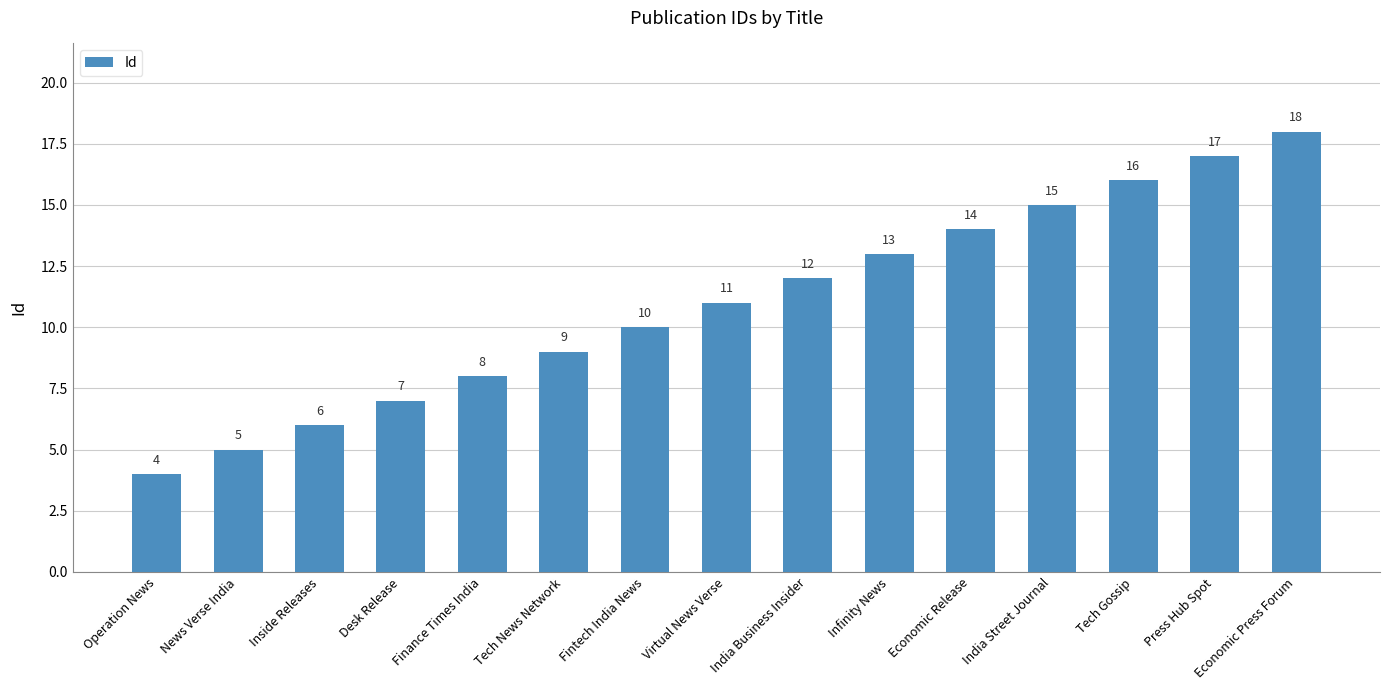

What is the ratio of the value at Tech Gossip to the value at Economic Release?

1.1